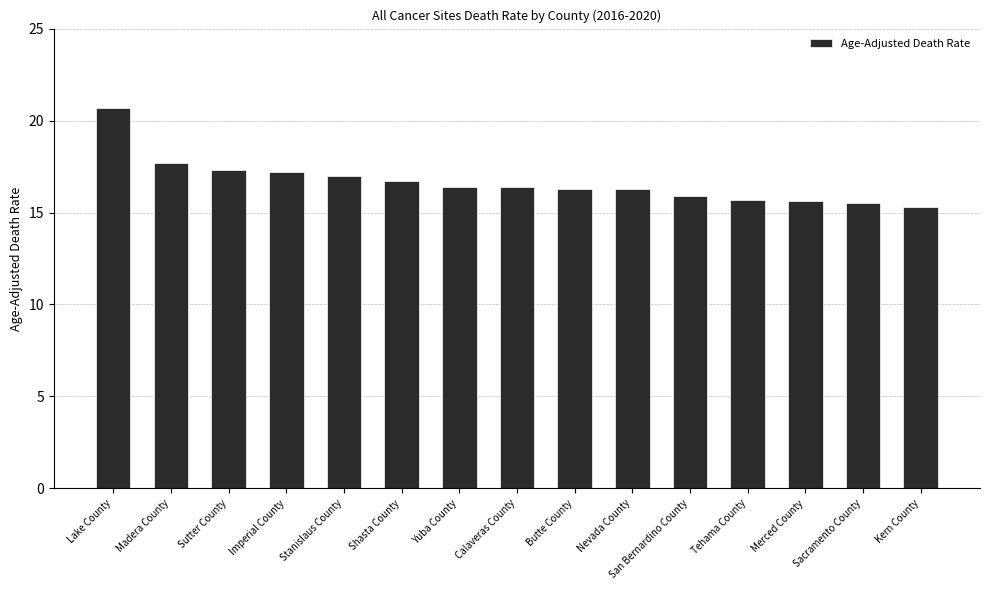

What is the approximate value at Butte County?

16.3